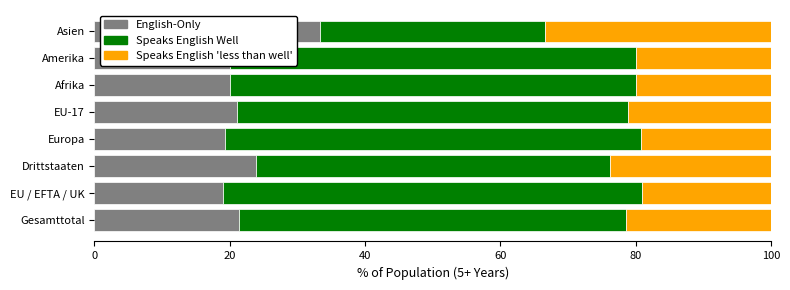

What is the total value across all series at Asien?

100.0